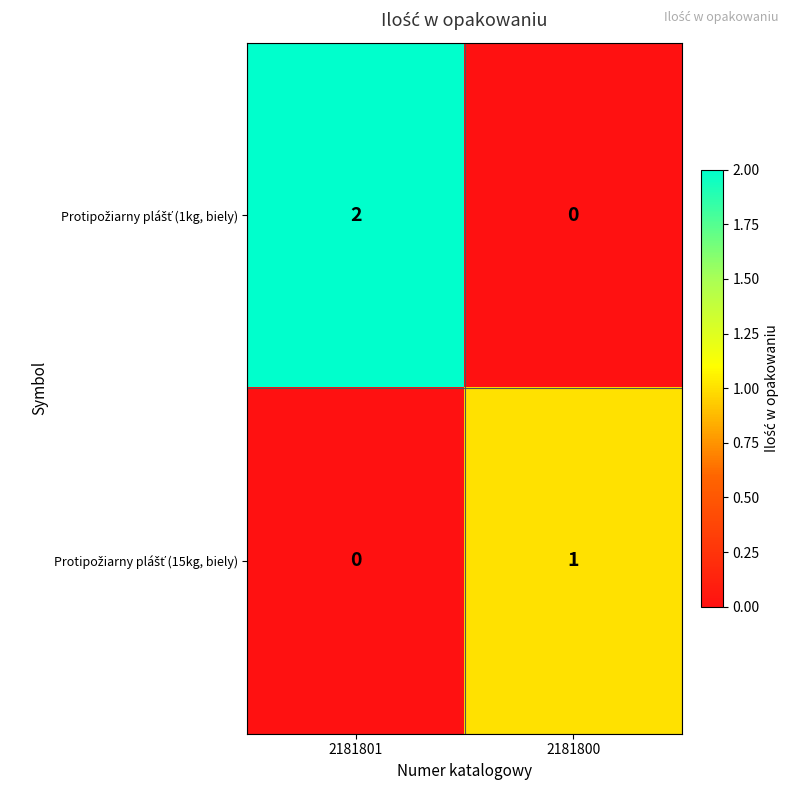

How many categories are shown in the chart?

2